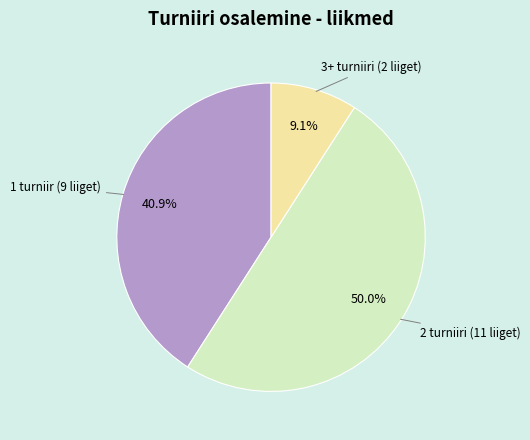

Rank the categories by value from highest to lowest.

2 turniiri (11 liiget), 1 turniir (9 liiget), 3+ turniiri (2 liiget)